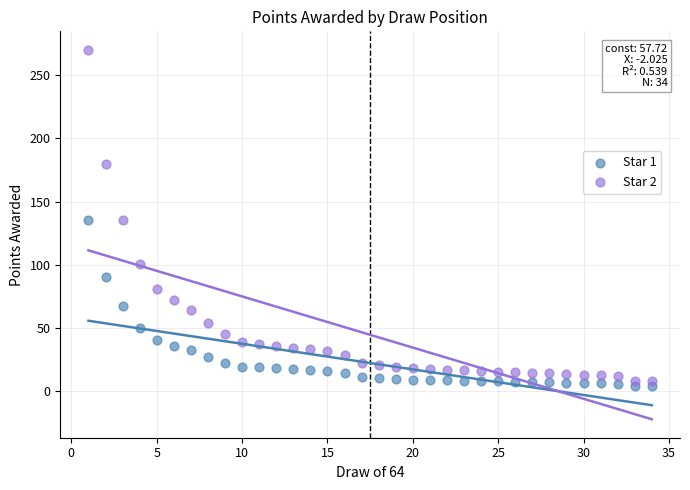

What is the X range (max minus min) for the scatter plot?

33.0